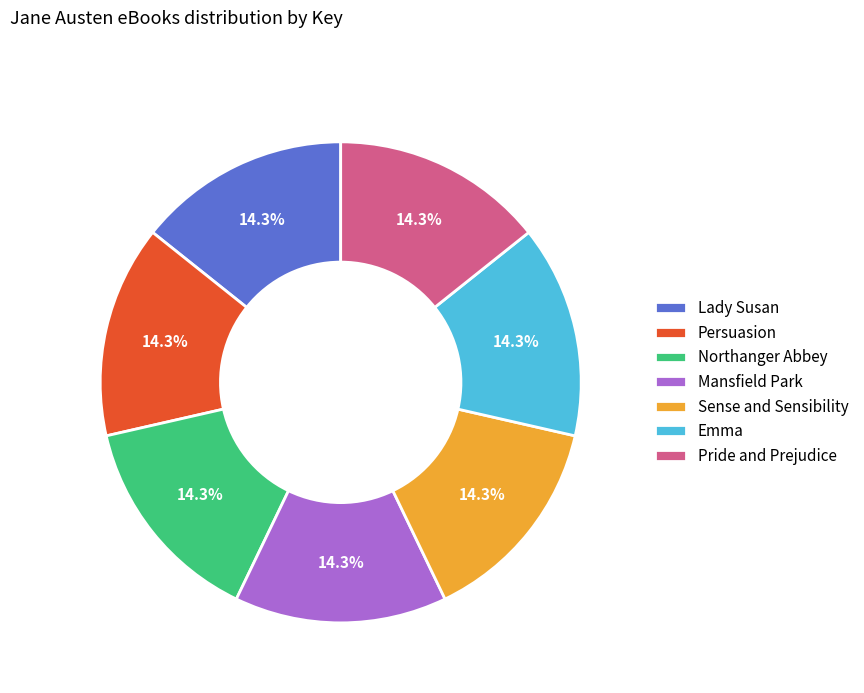

To the nearest percent, what percentage of the pie is Persuasion?

14%